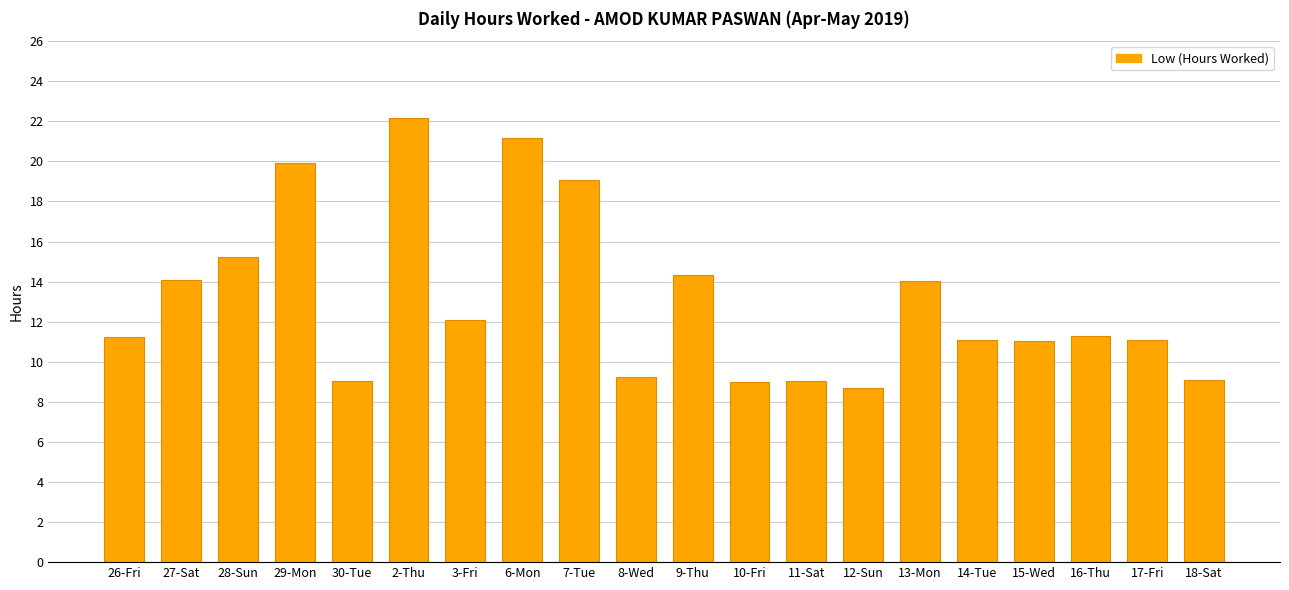

How many series are shown in this chart?

1